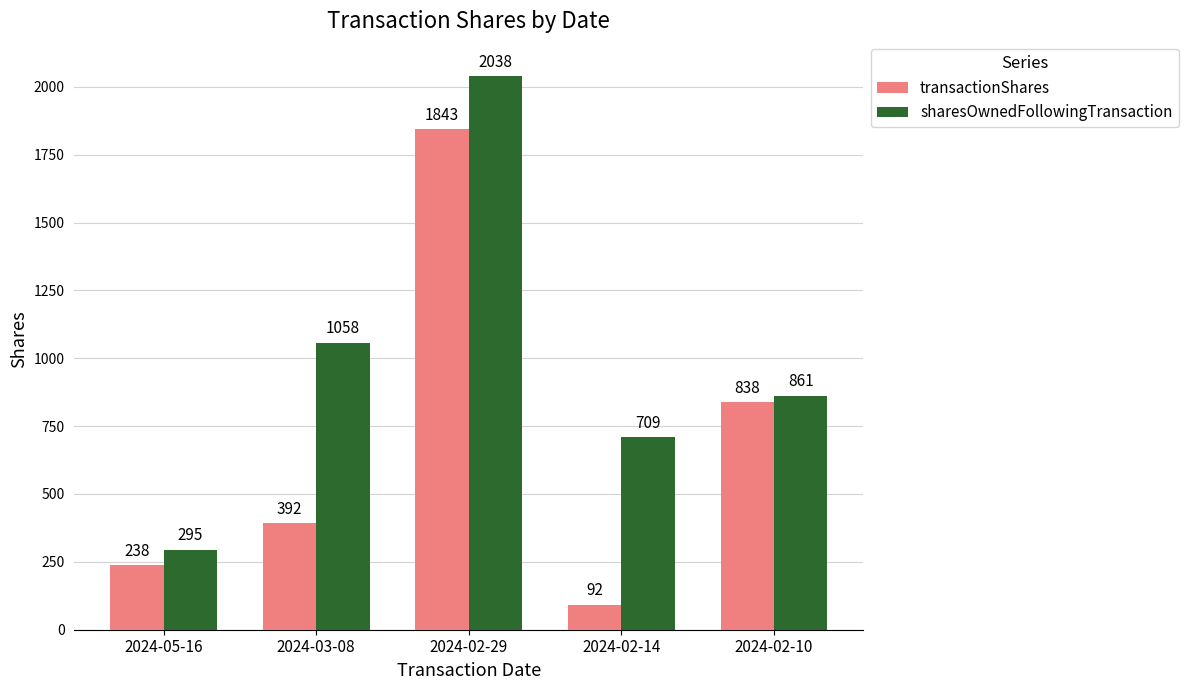

At which category is the sum across all series the highest?

2024-02-29